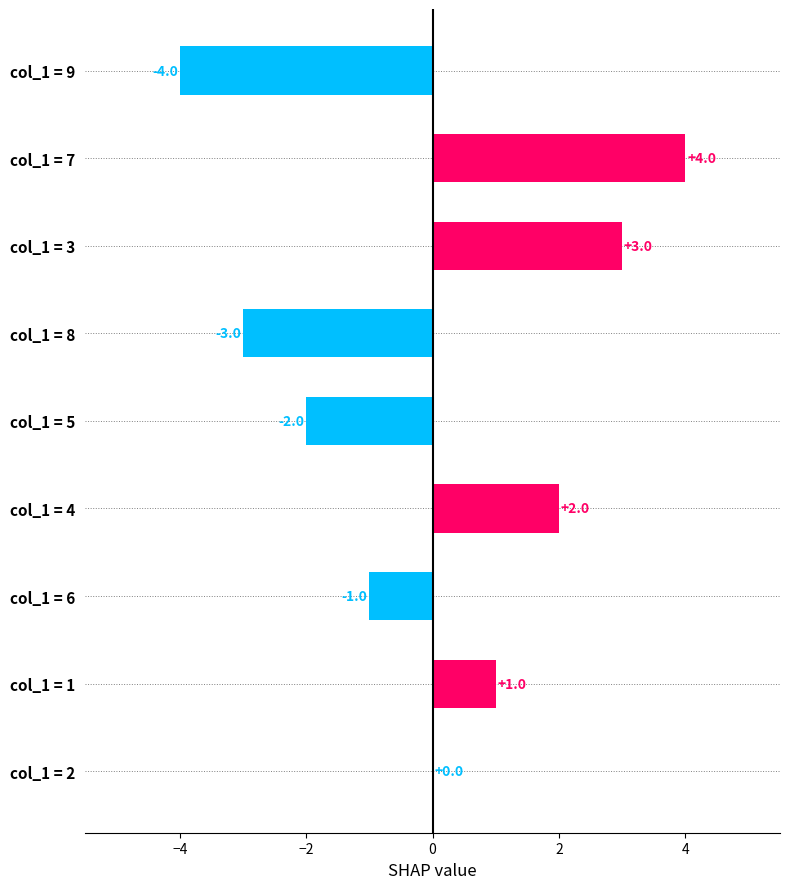

What is the change in value from col_1 = 4 to col_1 = 8?

-5